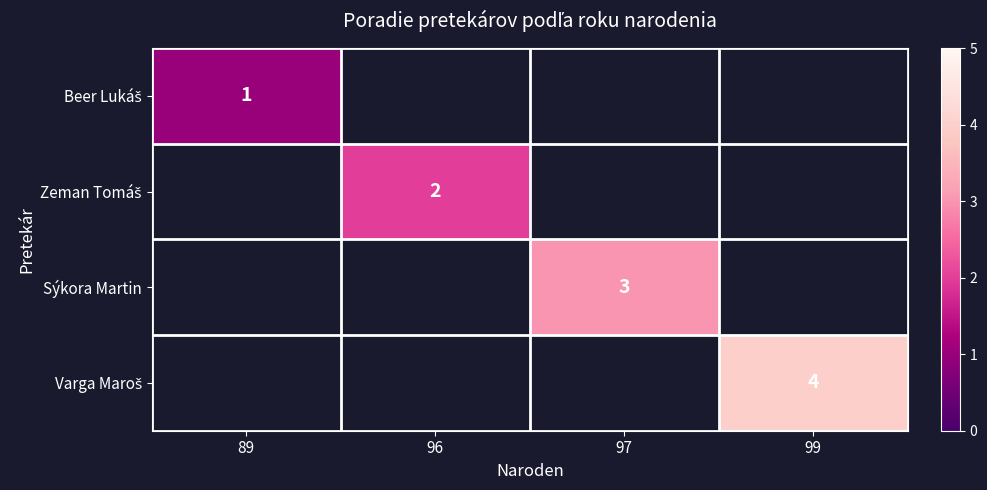

Is the value of Sýkora Martin at 97 greater than the value of Zeman Tomáš at 99?

No